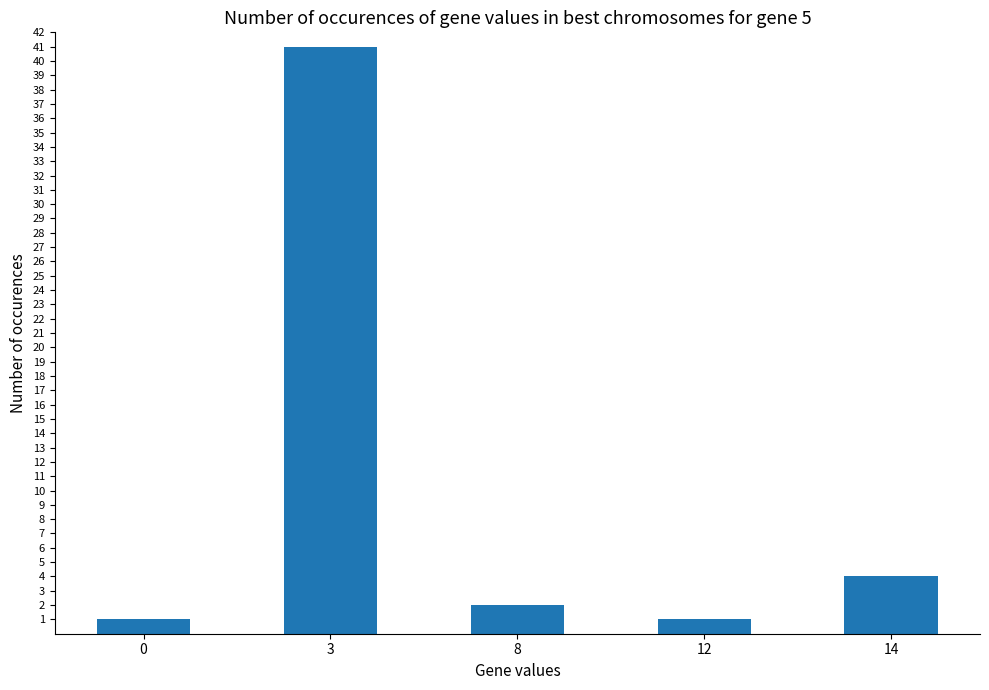

What is the value of the 5th bar from the left?

4